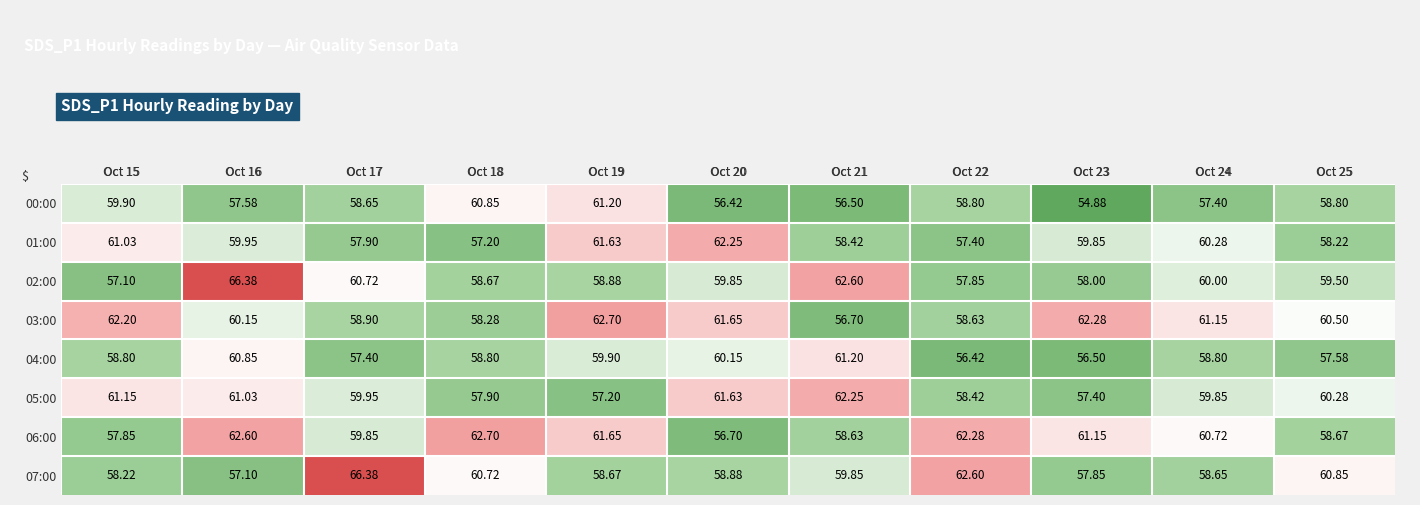

What is the total value across all series at Oct 23?

467.9